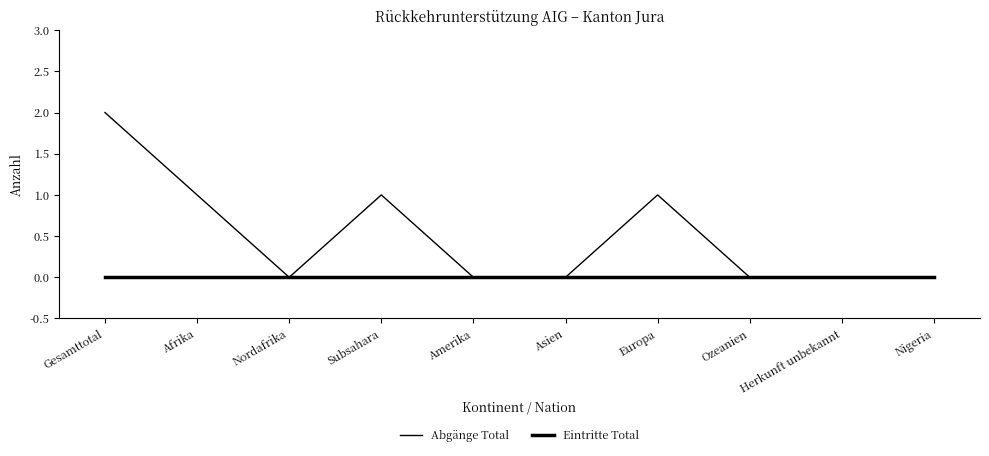

True or false: Eintritte Total has a value of 0 at Gesamttotal.

True